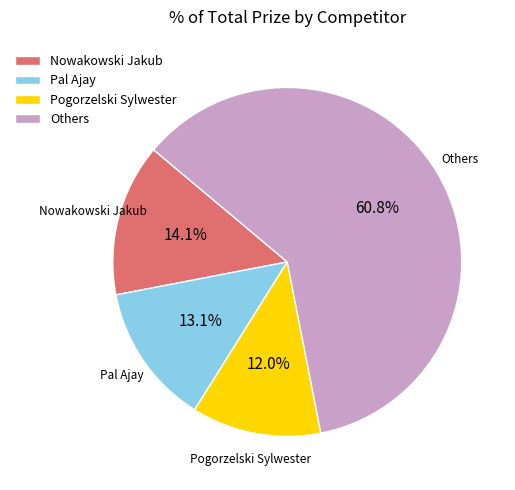

Is the sum of Pal Ajay and Pogorzelski Sylwester greater than half?

No